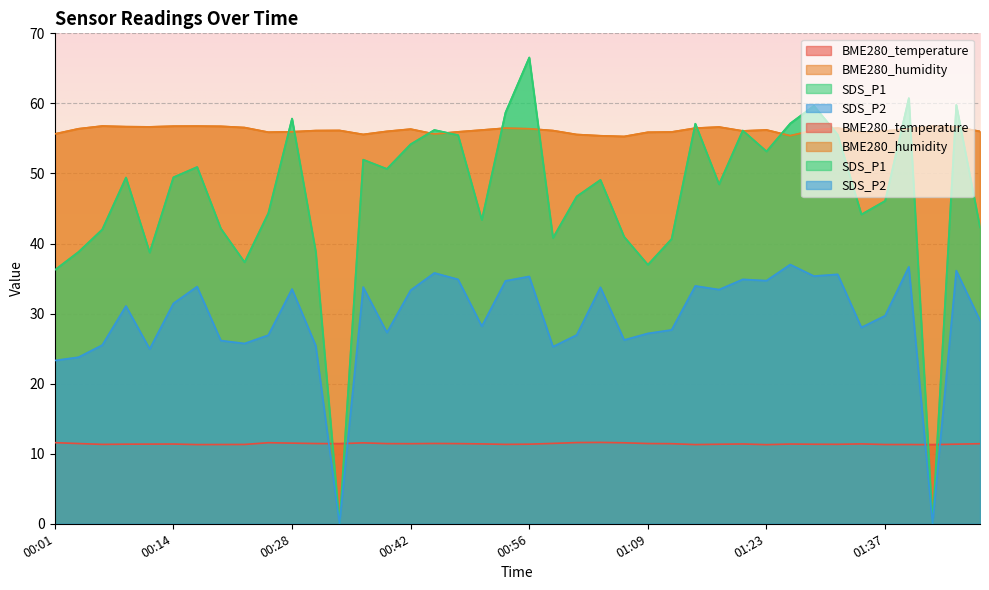

How many data points in BME280_humidity are less than 56?

13